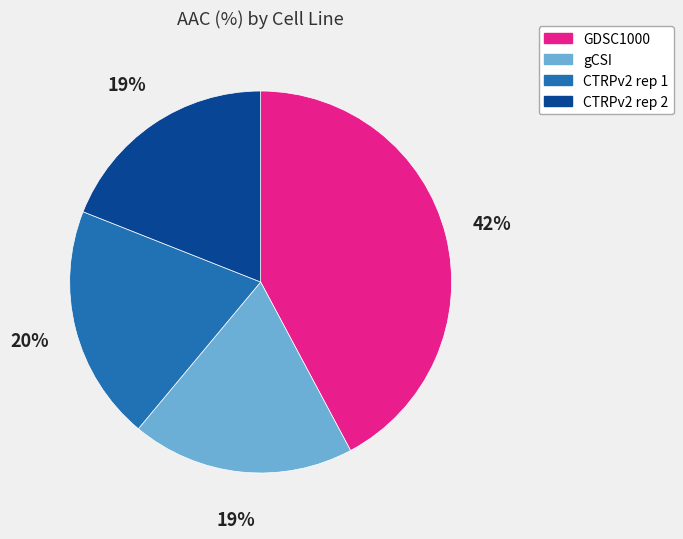

To the nearest percent, what is the difference between the CTRPv2 rep 1 and CTRPv2 rep 2 slice percentages?

1%